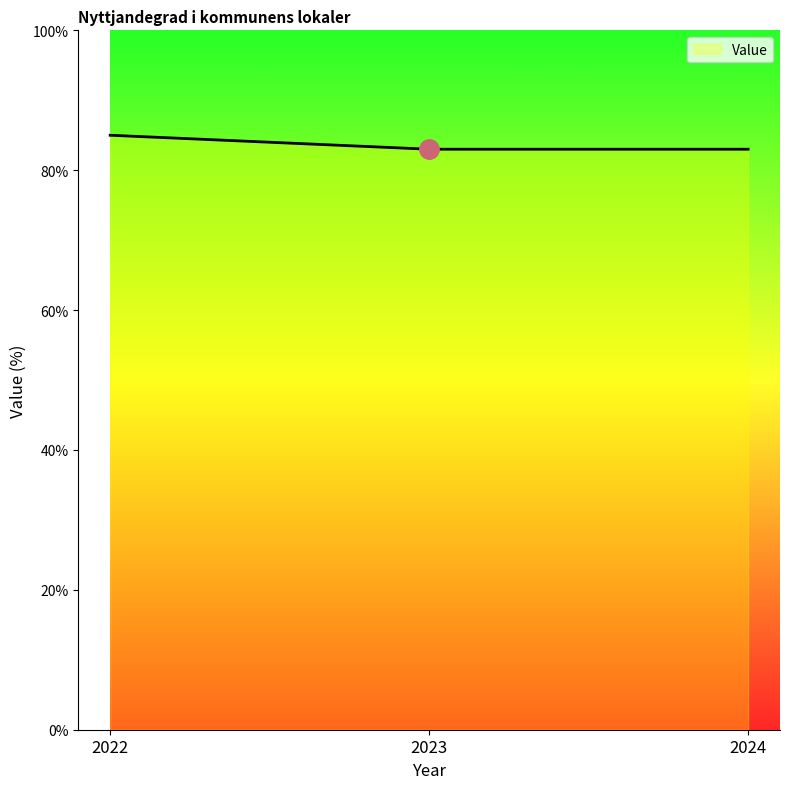

What is the approximate value at 2024?

83